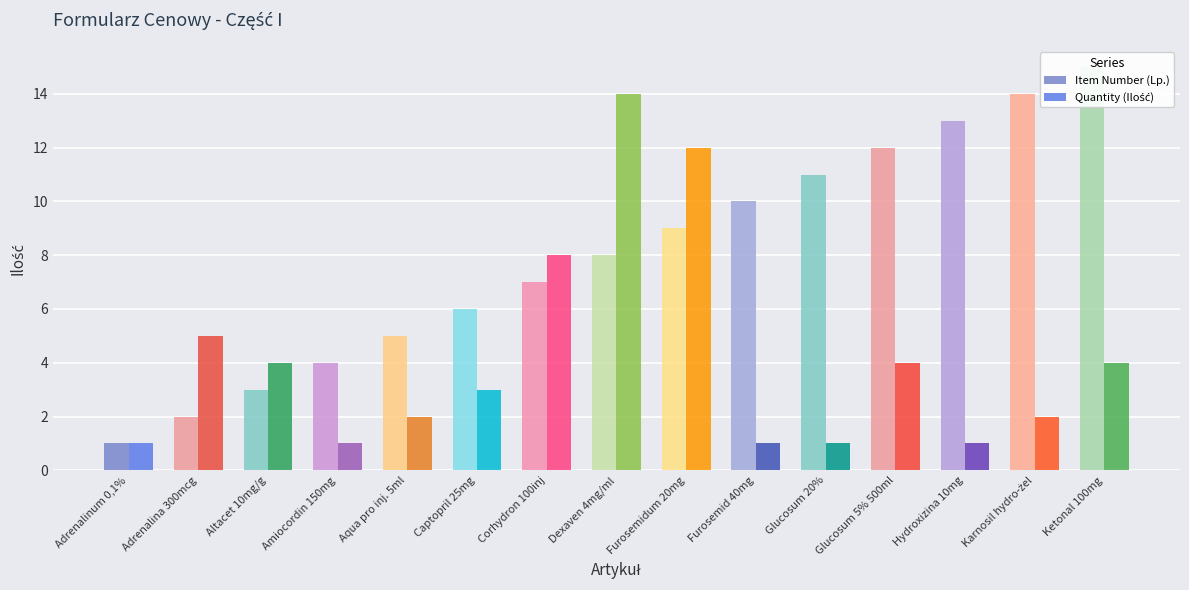

What are all the series names shown in the legend?

Item Number (Lp.), Quantity (Ilość)